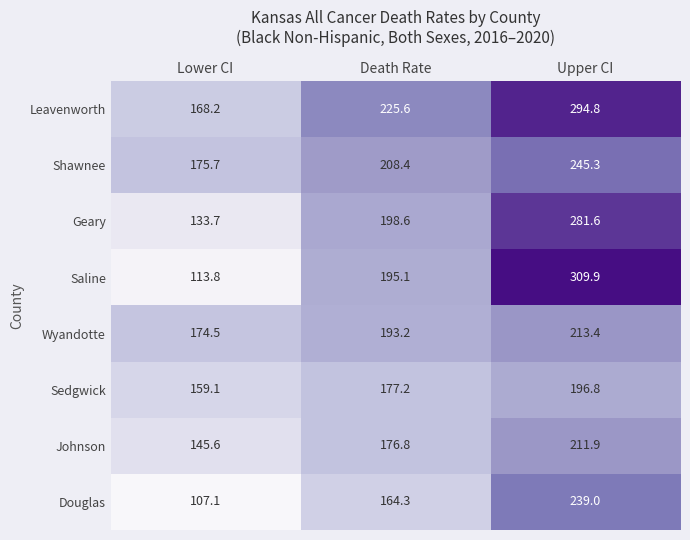

List the series in order of their peak value, lowest first.

Sedgwick, Johnson, Wyandotte, Douglas, Shawnee, Geary, Leavenworth, Saline